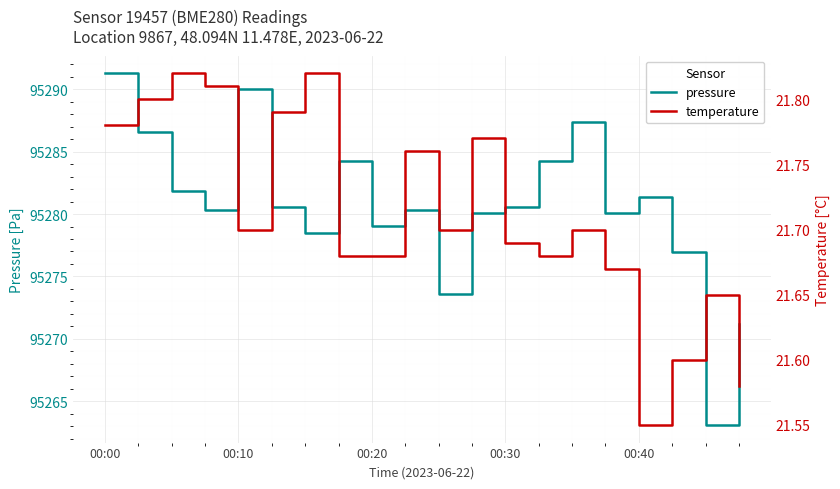

True or false: pressure and temperature cross at least once.

False